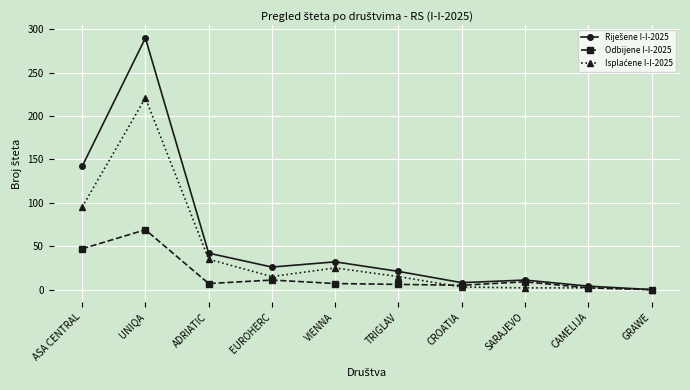

At which category does the chart reach its peak across all series?

UNIQA